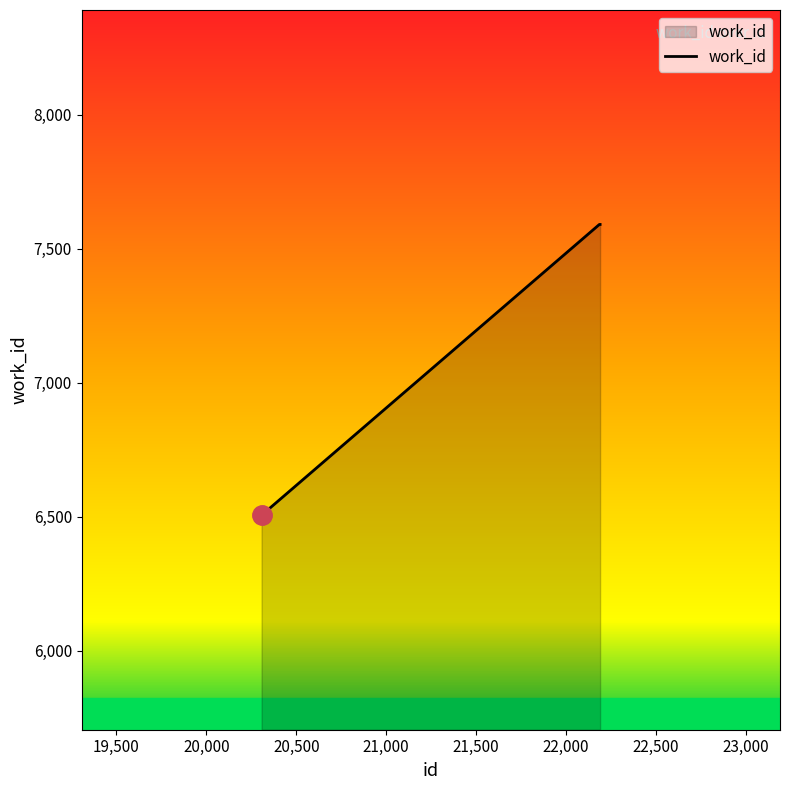

What is the greatest value displayed?

7591